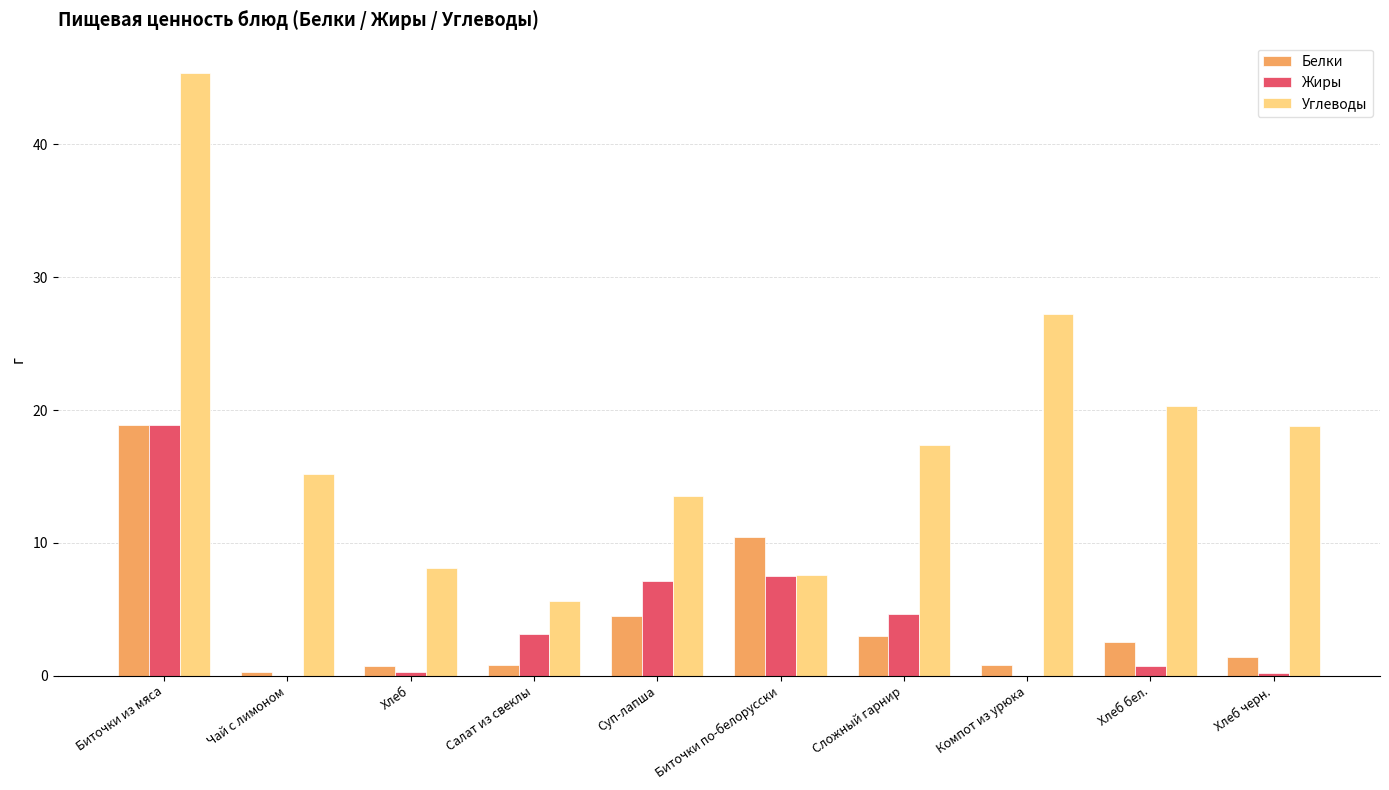

What are all the series names shown in the legend?

Белки, Жиры, Углеводы